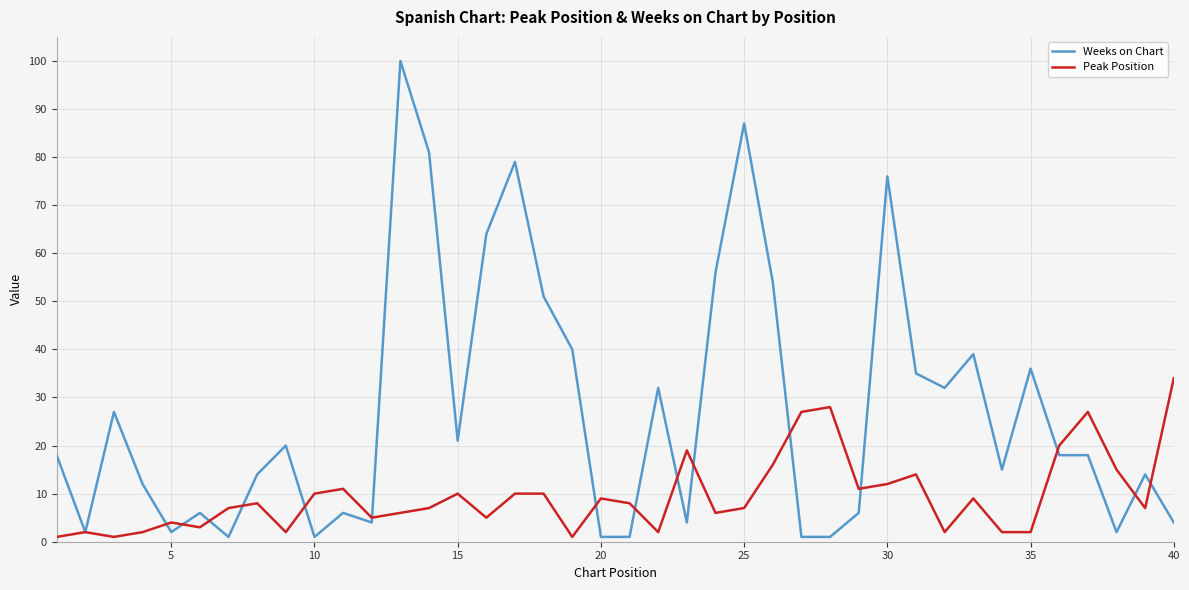

What is the maximum value shown in the chart?

100